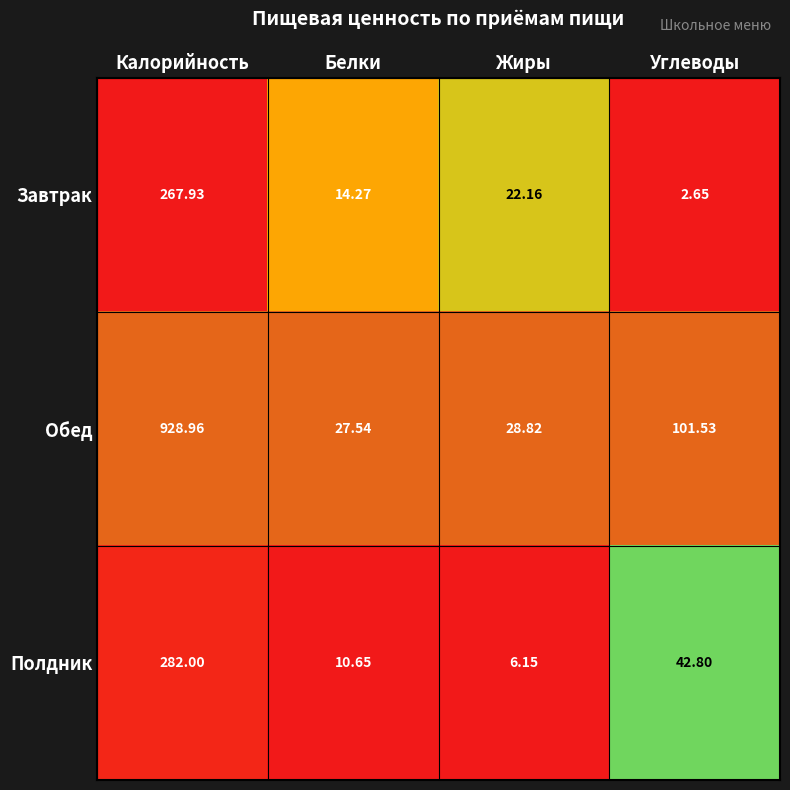

Rank the categories by Завтрак value from highest to lowest.

Калорийность, Жиры, Белки, Углеводы